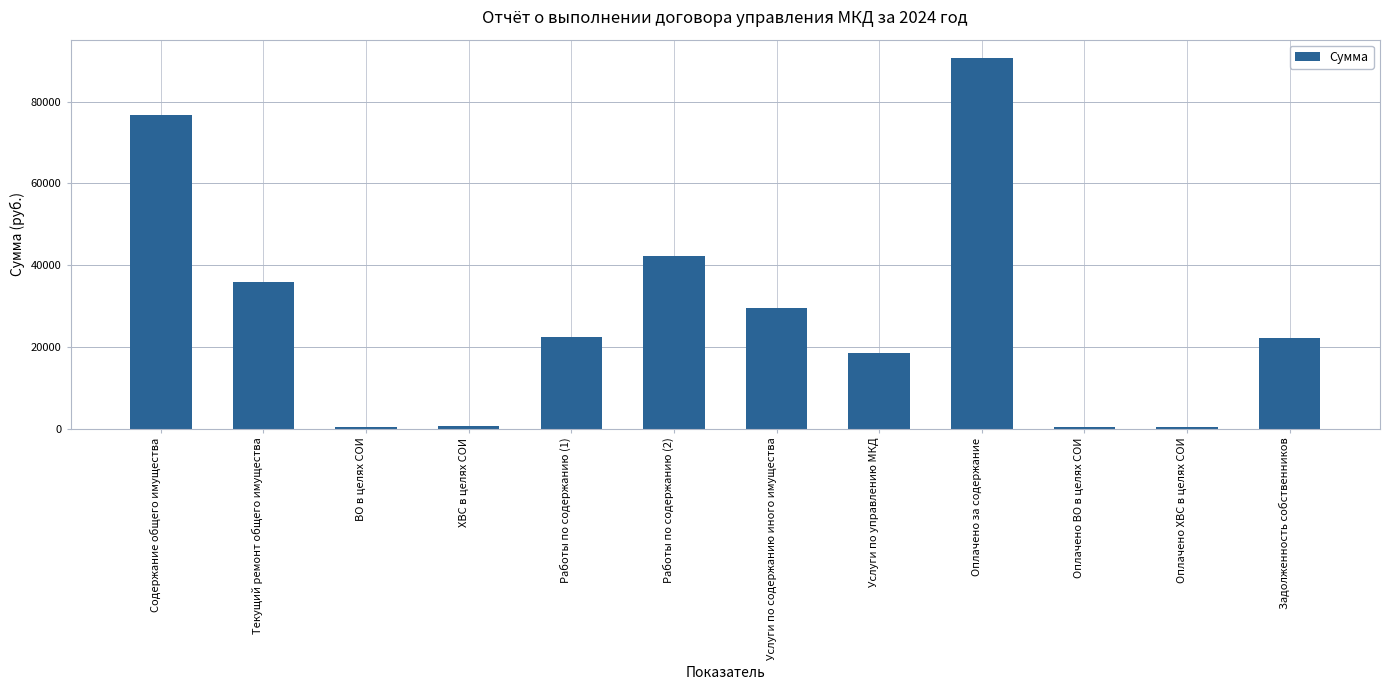

Is it true that the value at Текущий ремонт общего имущества is 35835.4?

True